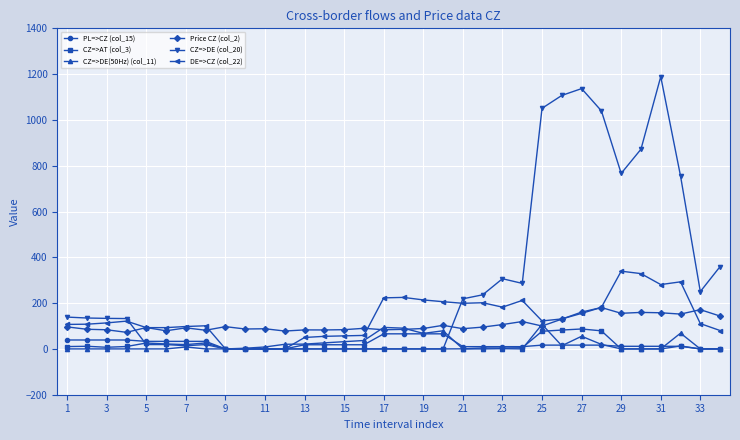

At how many categories does at least one series exceed 348?

9